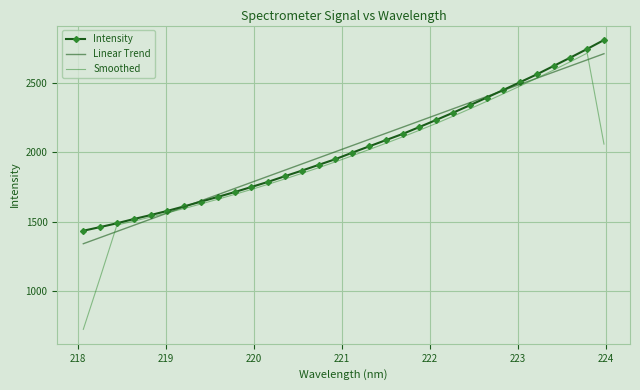

What is the maximum value shown in the chart?

2810.1